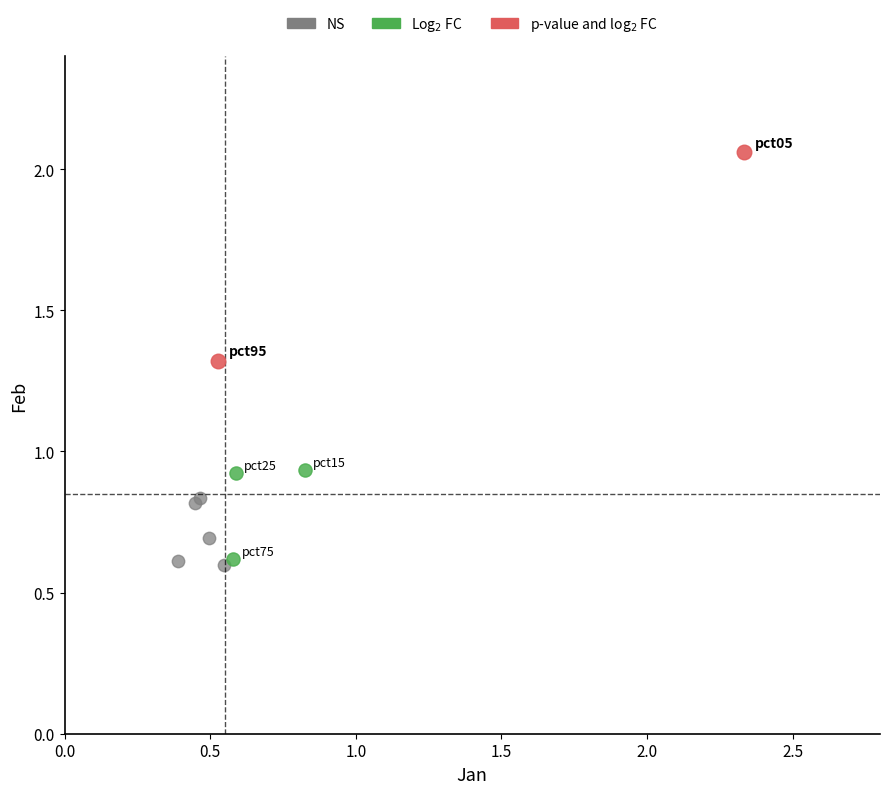

Which series reaches the minimum Y coordinate?

NS